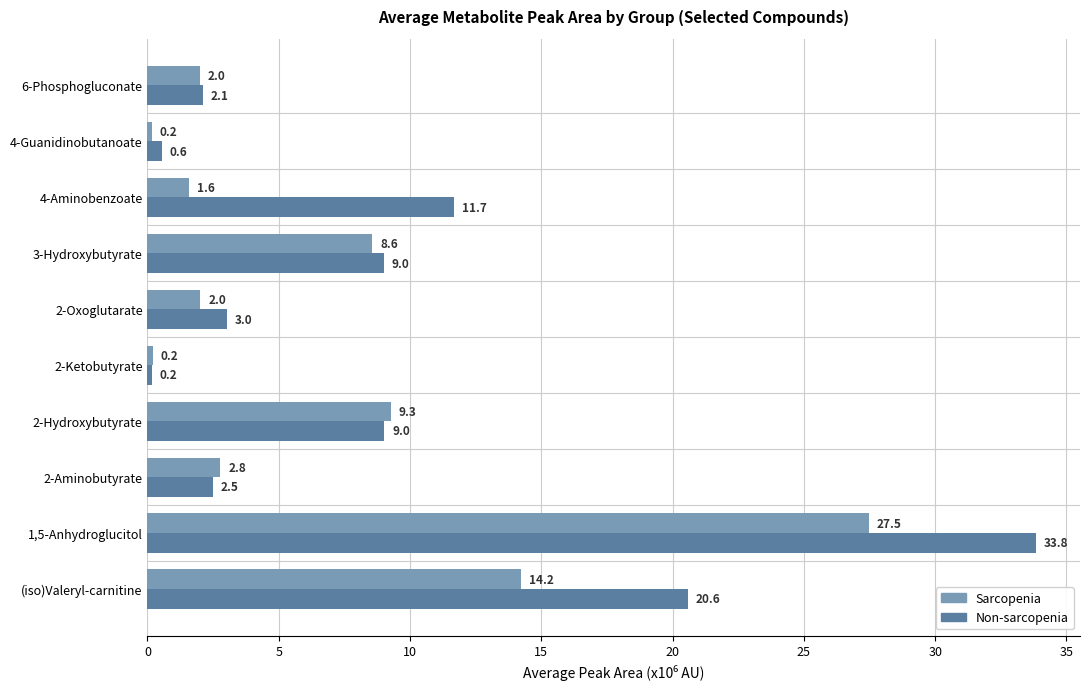

What are all the series names shown in the legend?

Sarcopenia, Non-sarcopenia